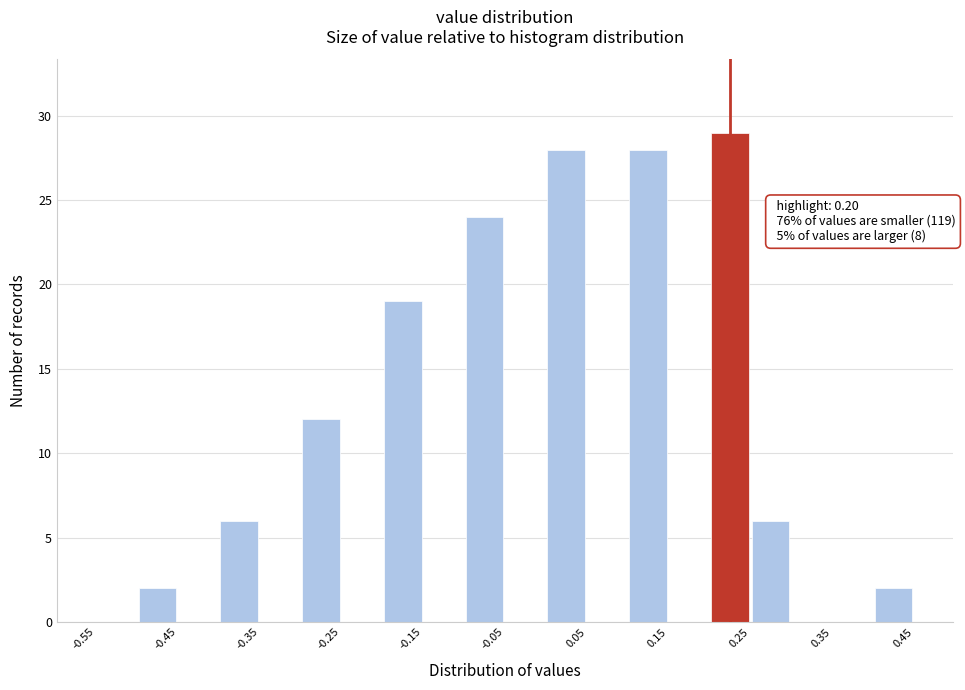

Which range on the x-axis has the tallest bar?

0.20 to 0.25